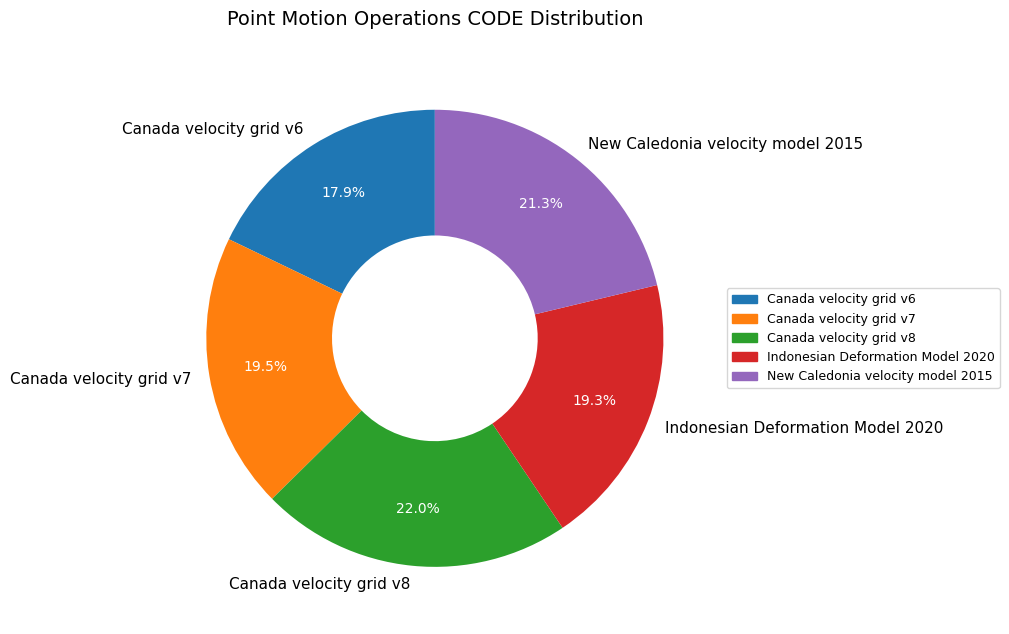

Is it true that Canada velocity grid v7 is 10% of the pie?

False